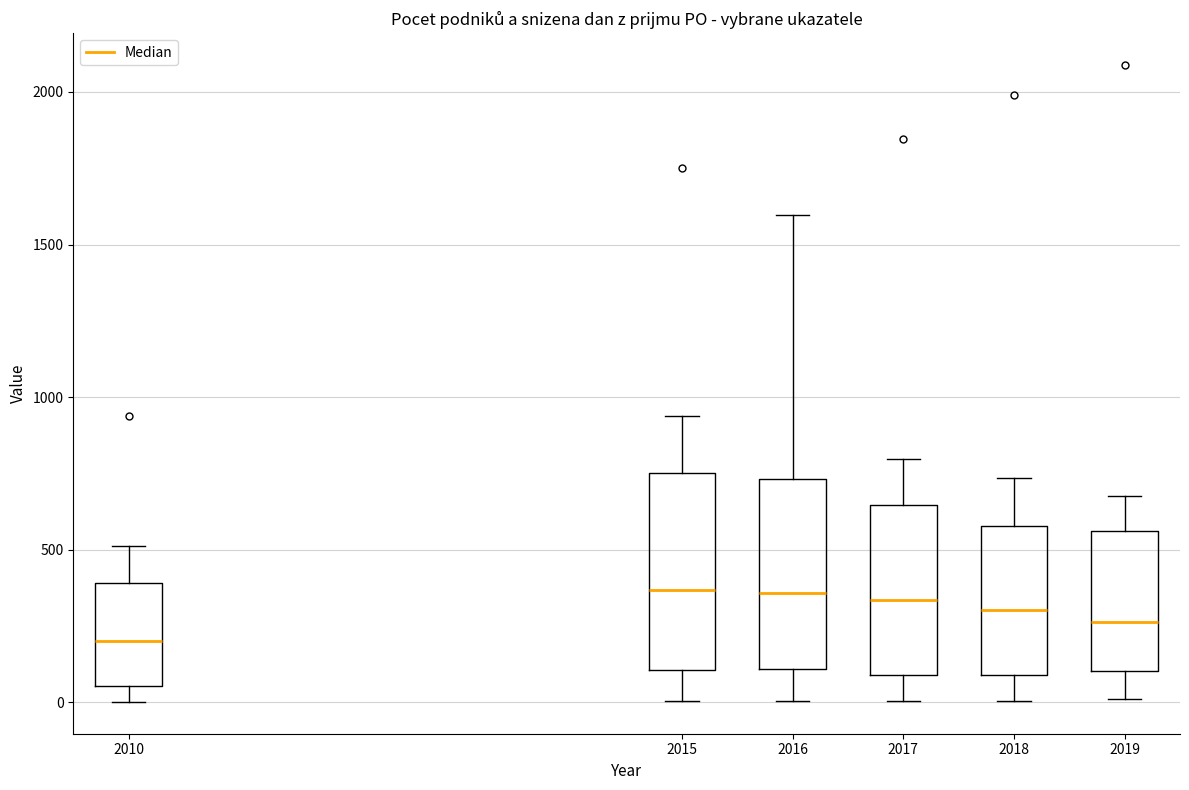

Where does the lower whisker of the box at x = 2015 end on the y-axis? The values are not printed on the chart, so give them approximately, as read against the axis.

0